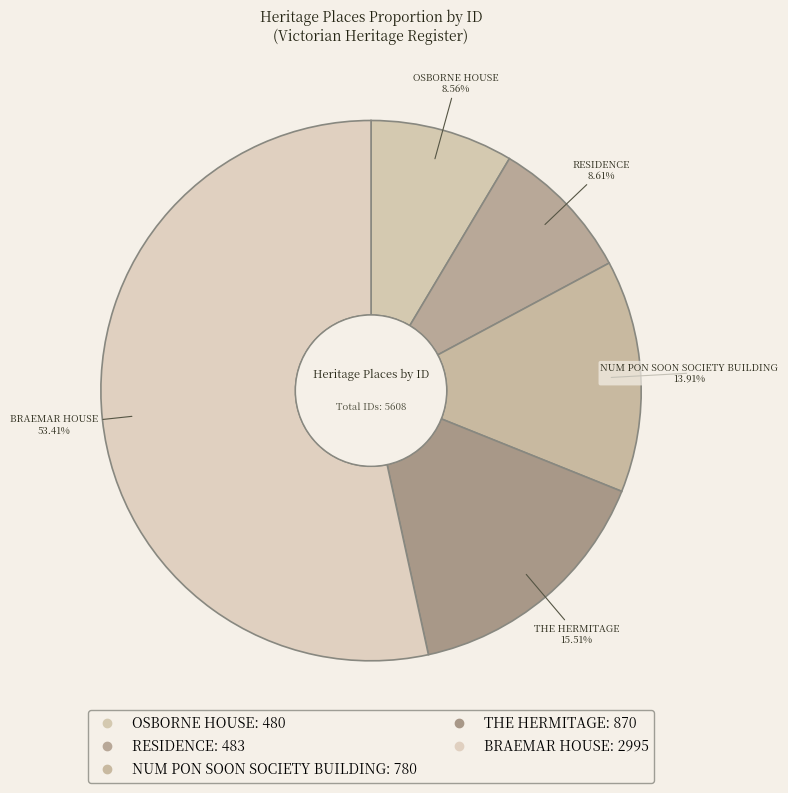

What is the majority slice?

BRAEMAR HOUSE